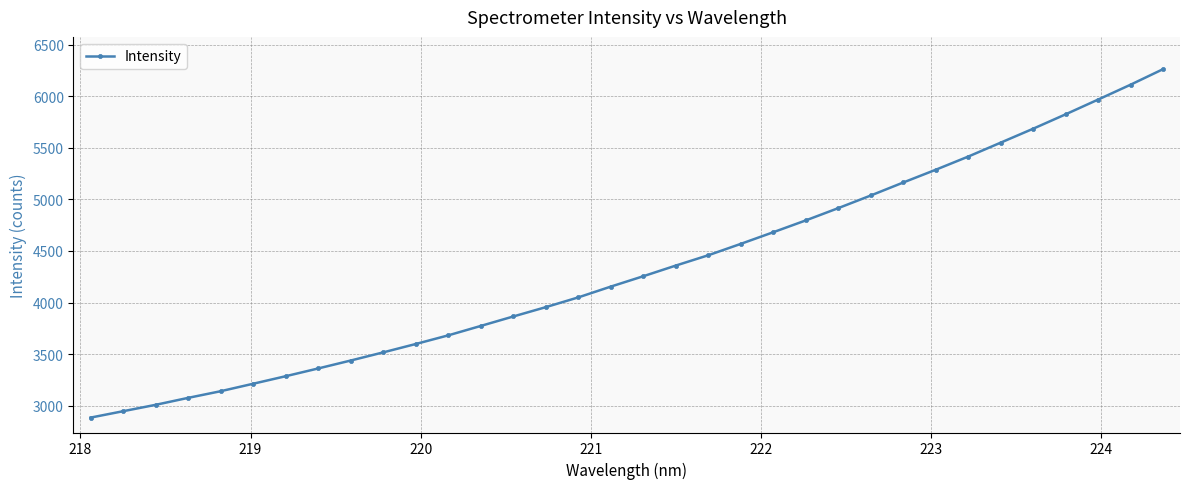

What is the difference between the second highest and minimum values?

3225.7